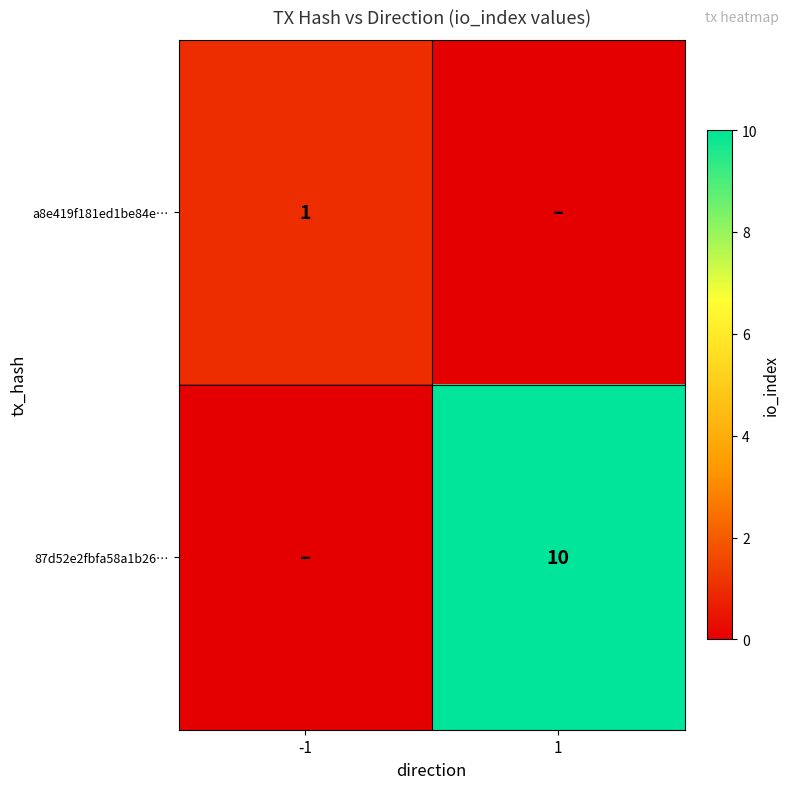

The value of 87d52e2fbfa58a1b26… at 1 is 10. True or false?

True